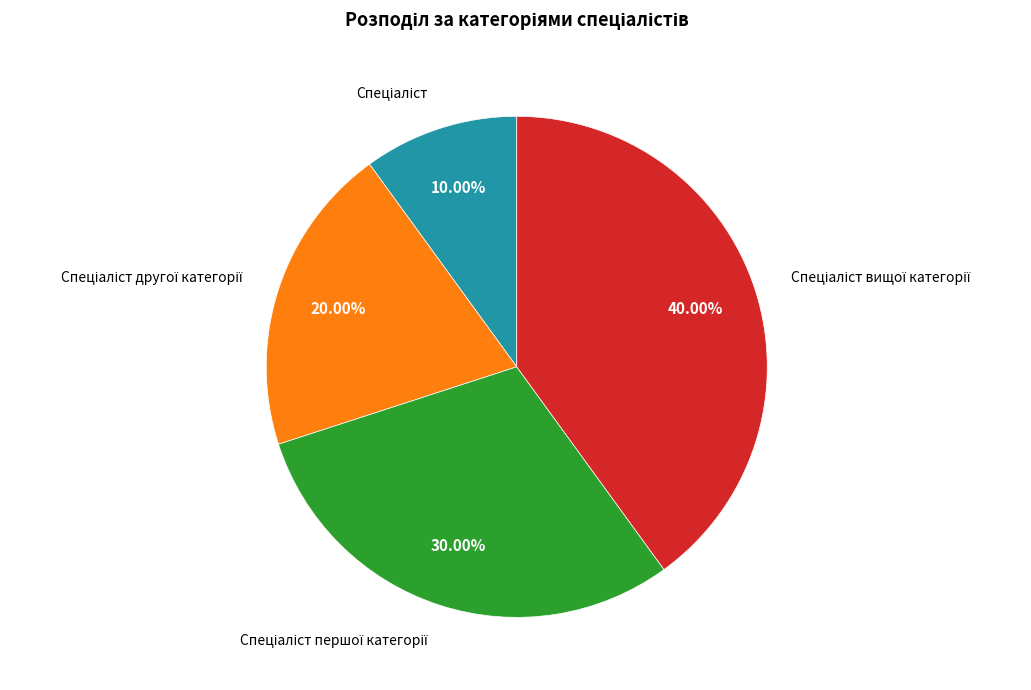

Is there a majority slice in this chart?

No